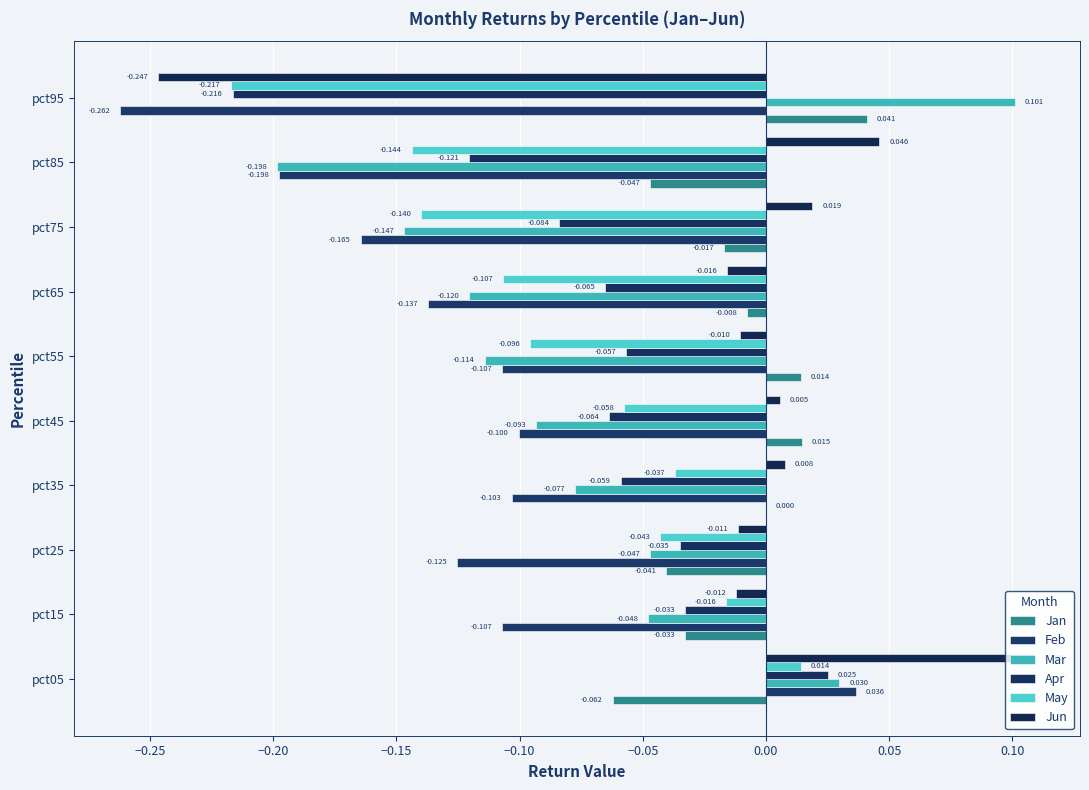

What is the label of the 3rd bar from the right?

0.05